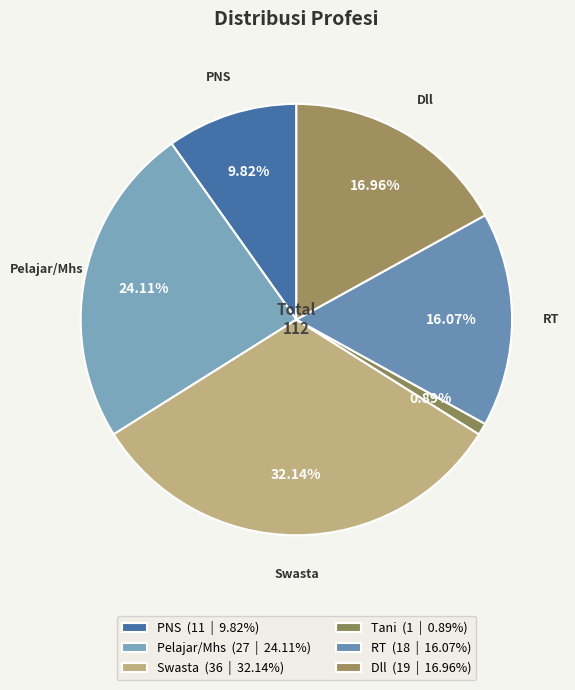

Which category has the biggest portion of the pie?

Swasta